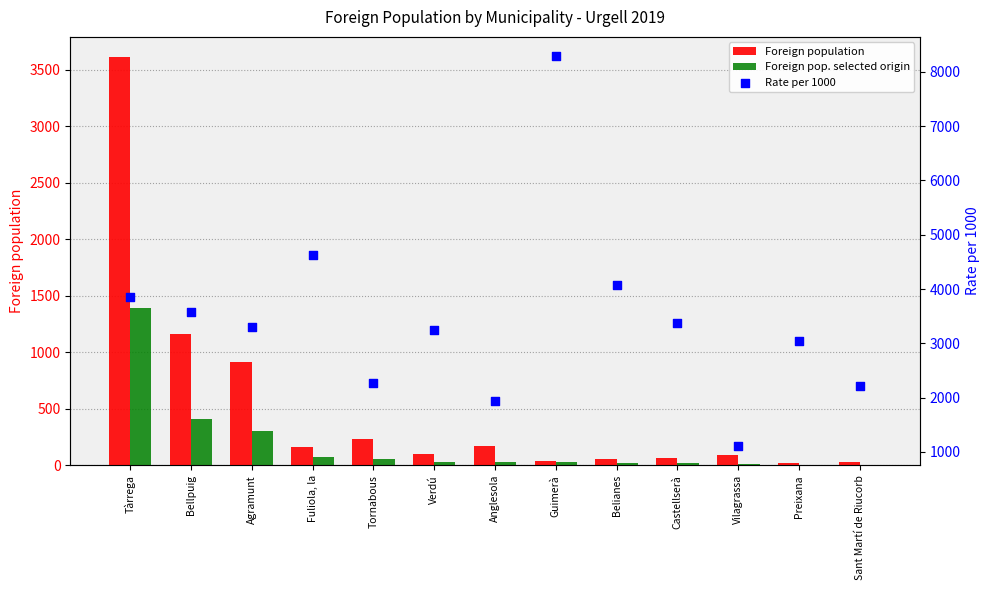

Is the value of Foreign population at Sant Martí de Riucorb greater than the value of Foreign pop. selected origin at Agramunt?

No